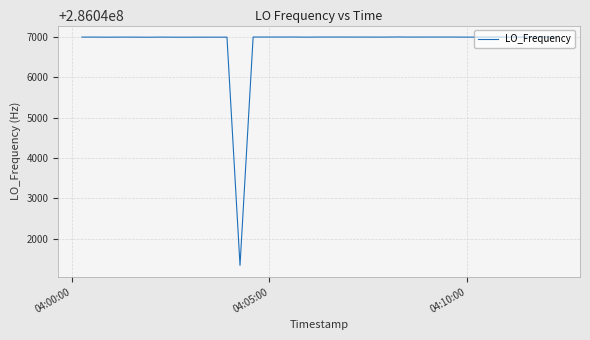

What is the minimum value shown in the chart?

286041337.4